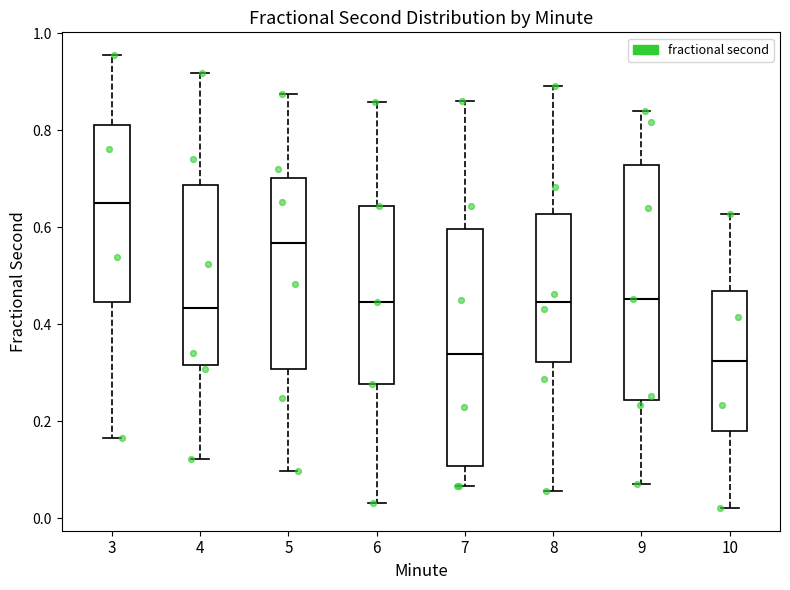

Where does the median line of the box at x = 8 sit on the y-axis? The values are not printed on the chart, so give them approximately, as read against the axis.

0.44